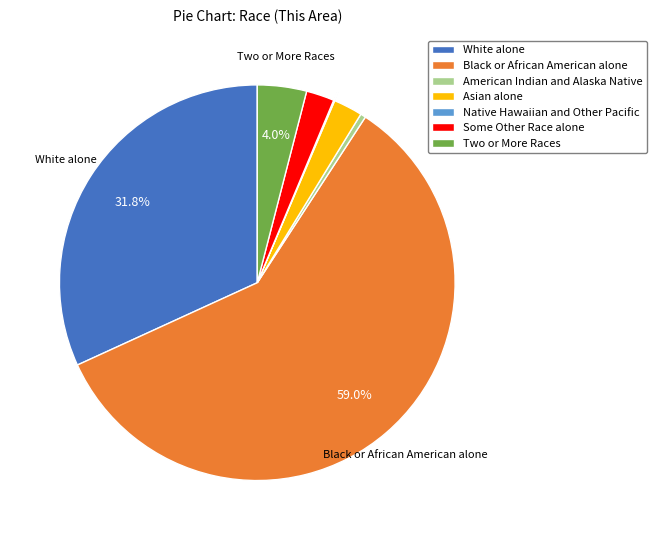

To the nearest percent, what is the average slice percentage?

14%